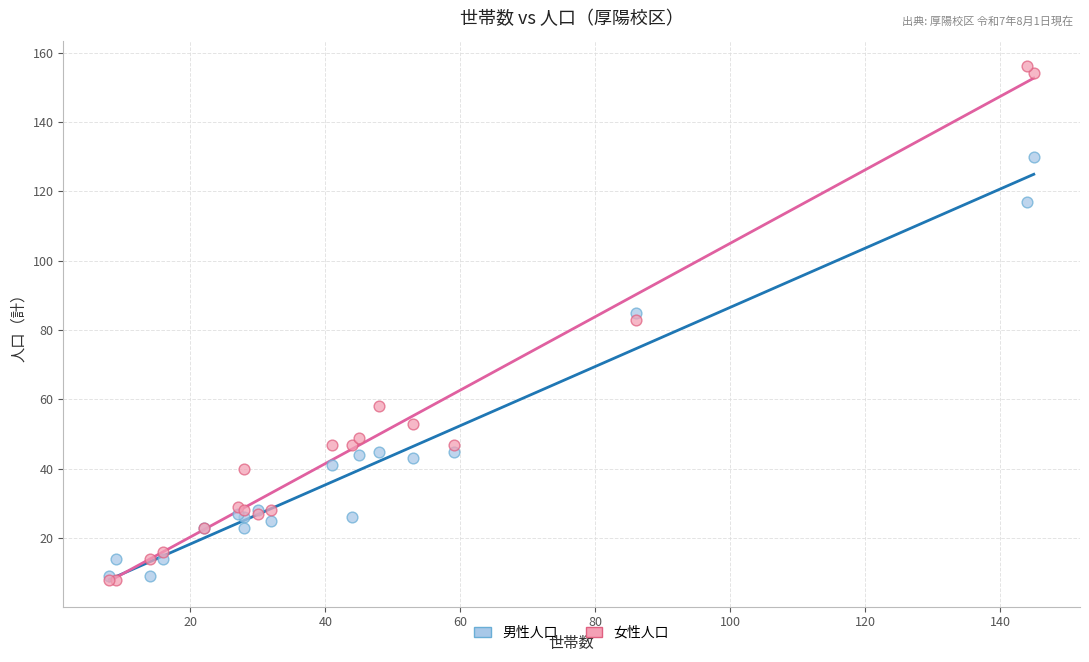

In the 男性人口 series, what Y value is closest to 69?

85